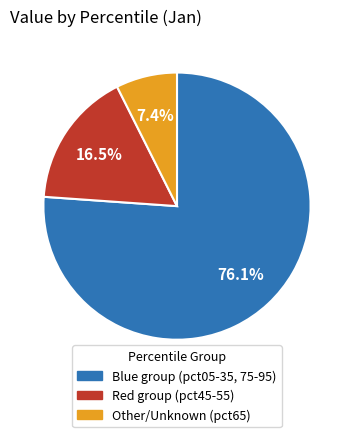

Which slice is the smallest?

Other/Unknown (pct65)